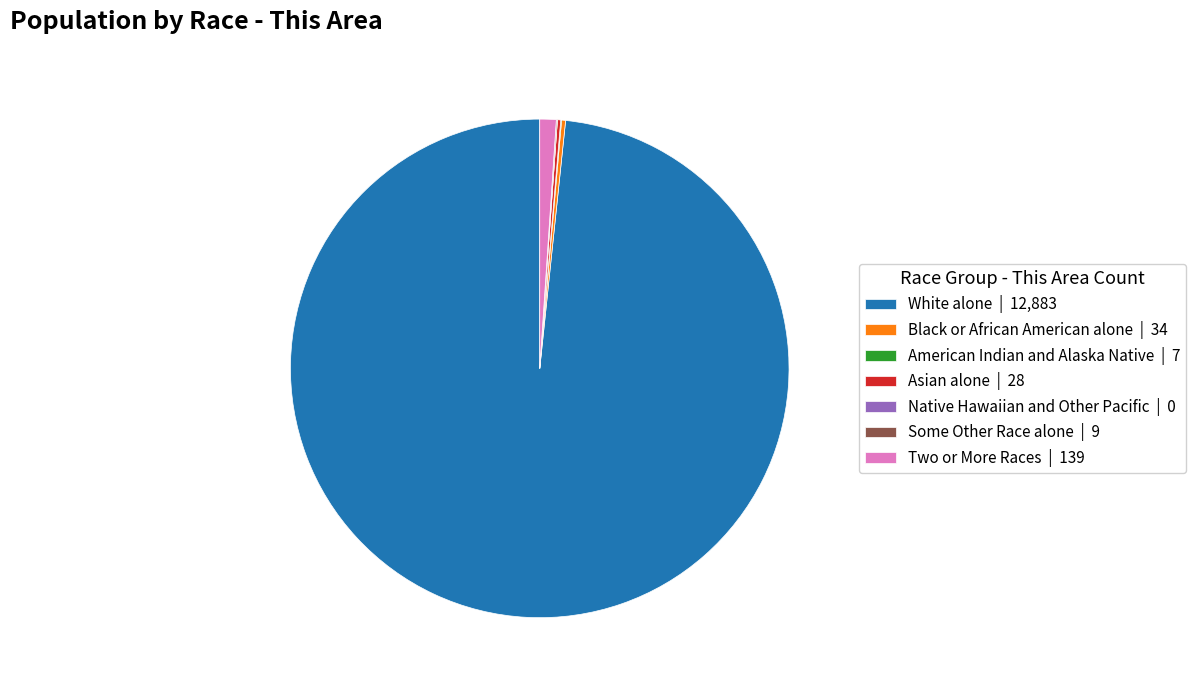

True or false: White alone | 12,883 accounts for 85% of the total.

False